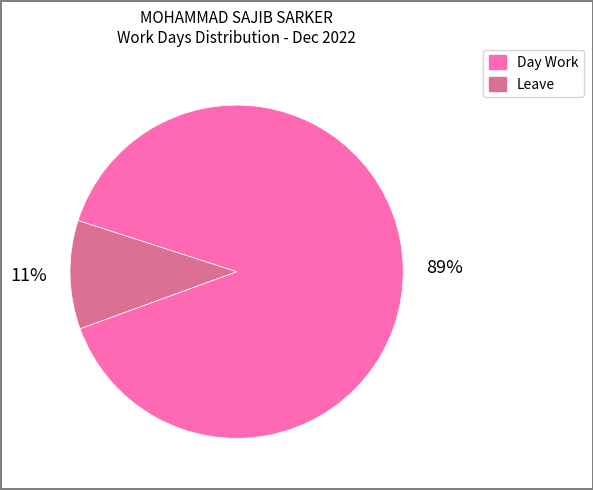

The Leave slice represents 1% of the pie. True or false?

False